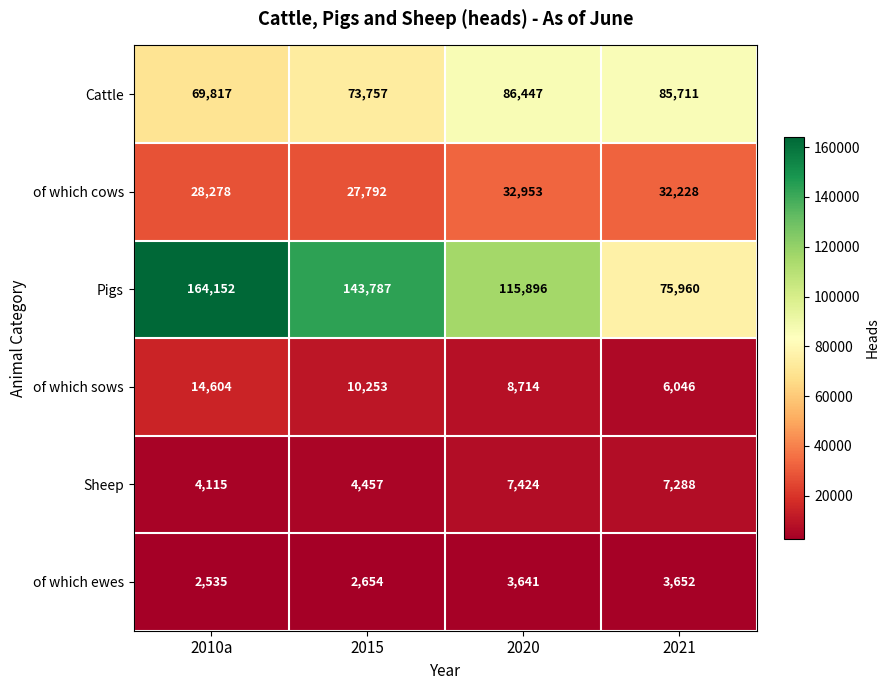

What is the approximate value of Pigs at 2020, to the nearest 50?

115900